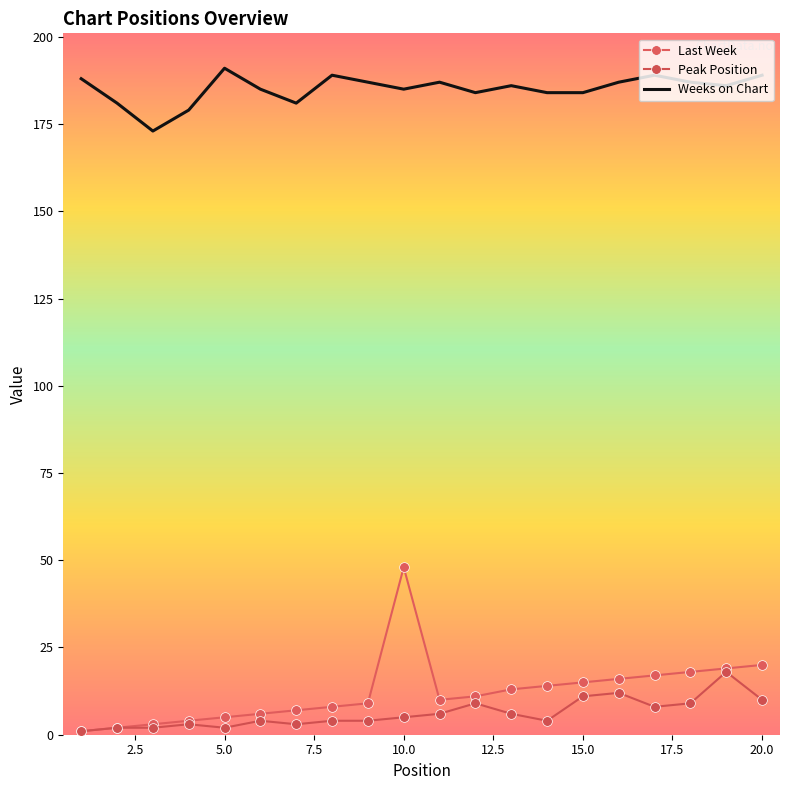

True or false: Weeks on Chart and Peak Position intersect in this chart.

False